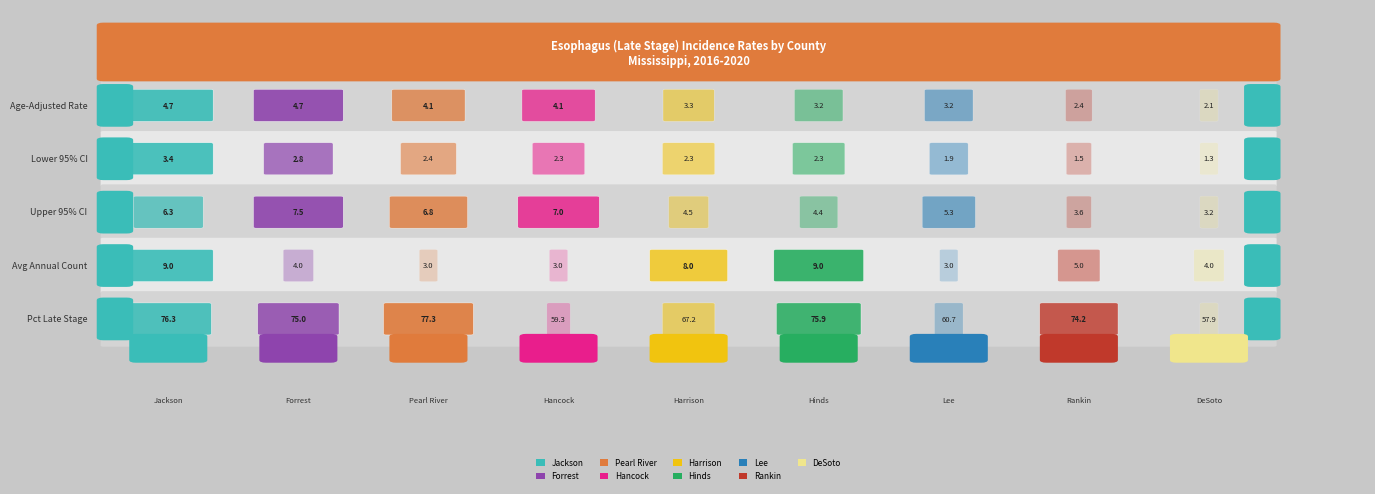

Rank the series by their maximum value, from lowest to highest.

Lower 95% CI, Age-Adjusted Rate, Upper 95% CI, Avg Annual Count, Pct Late Stage